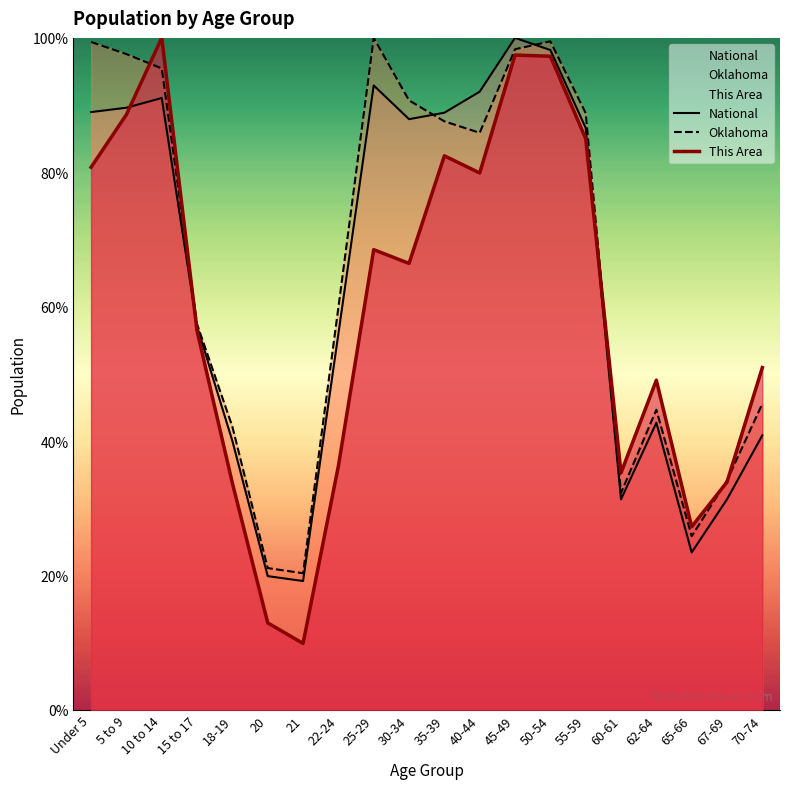

The value of National at 60-61 is 47.2. True or false?

False